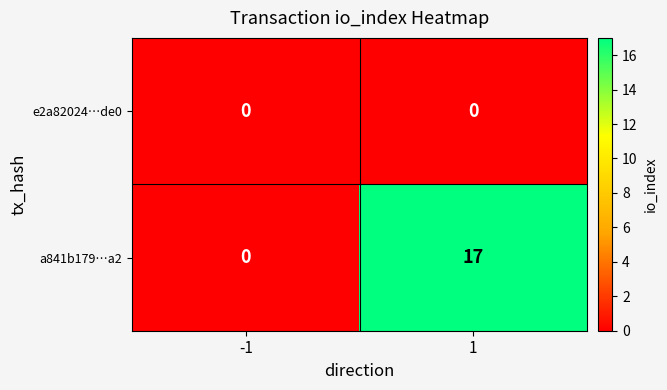

The value of a841b179…a2 at 1 is 11. True or false?

False